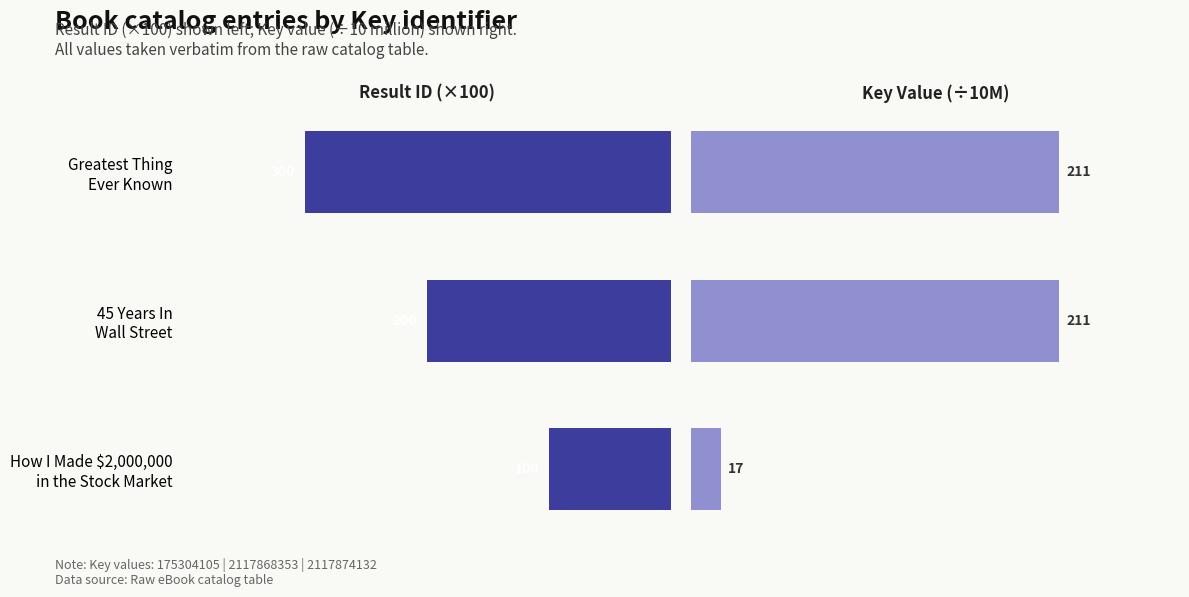

How many values in the Result ID (×100) series are below 200?

1